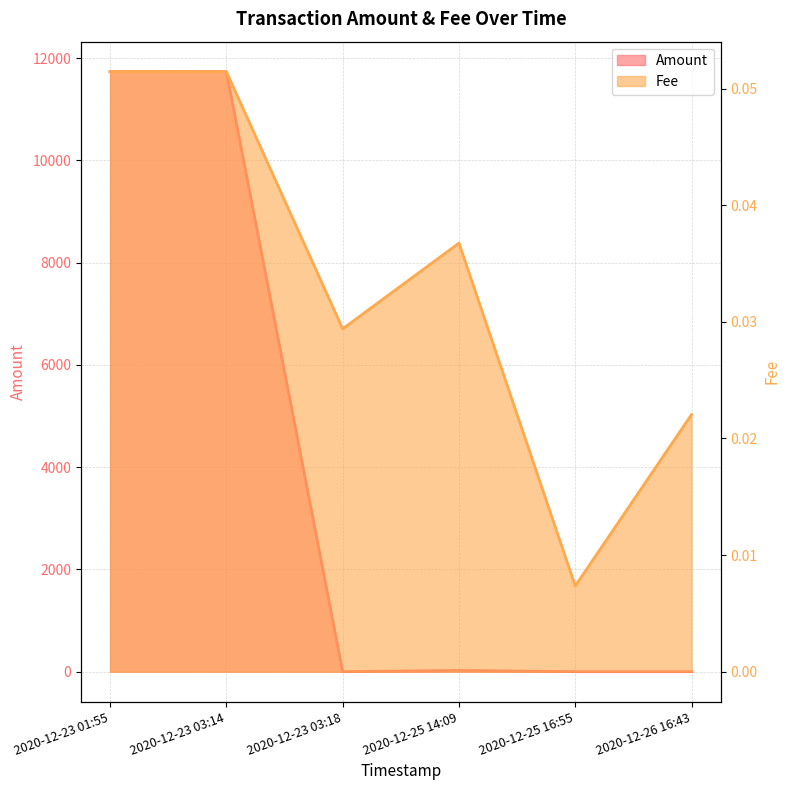

What is the sum of all Fee values?

0.2